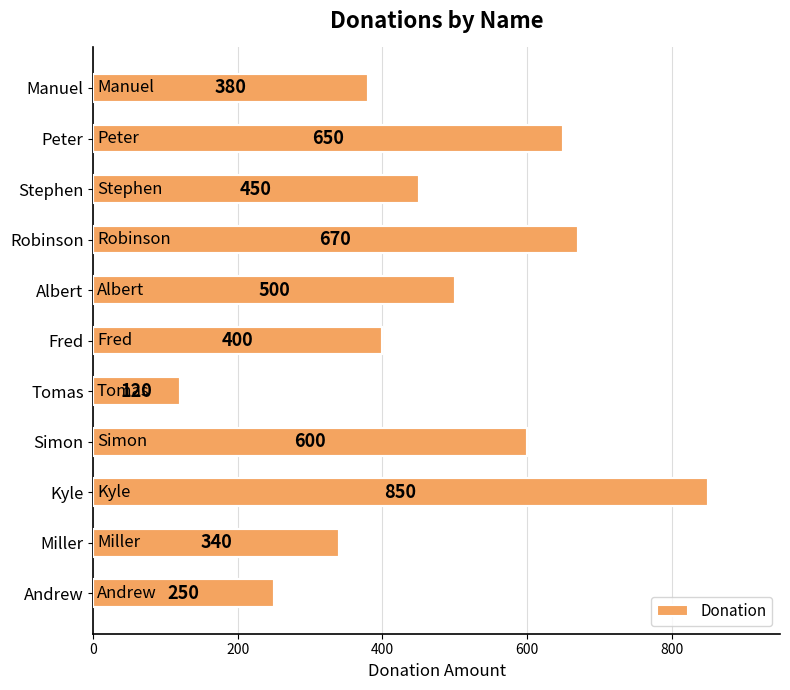

Which label corresponds to the largest value in the chart?

Kyle